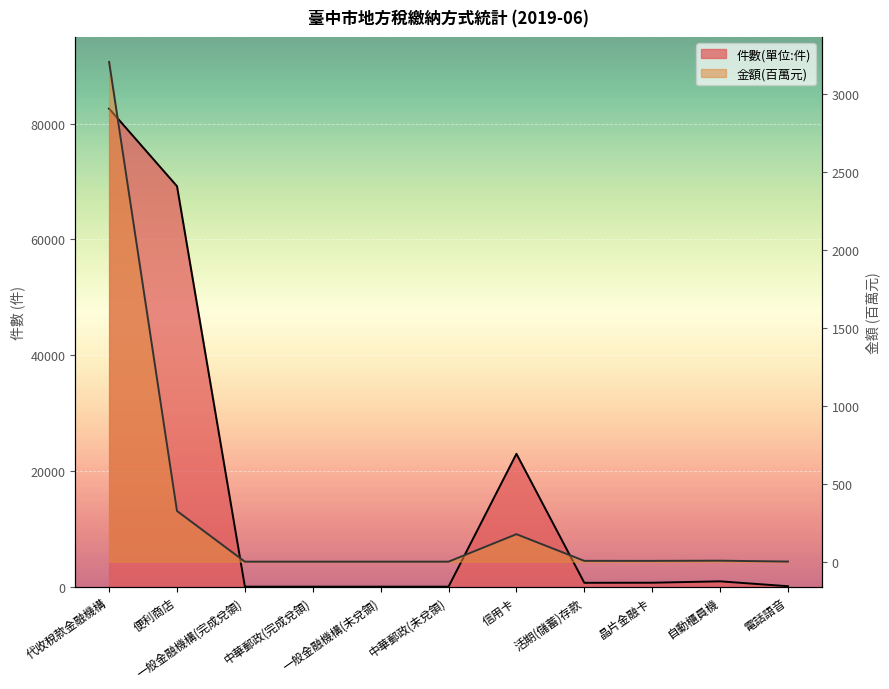

Which category has the lowest value in the 件數(單位:件) series?

一般金融機構(完成兌領)